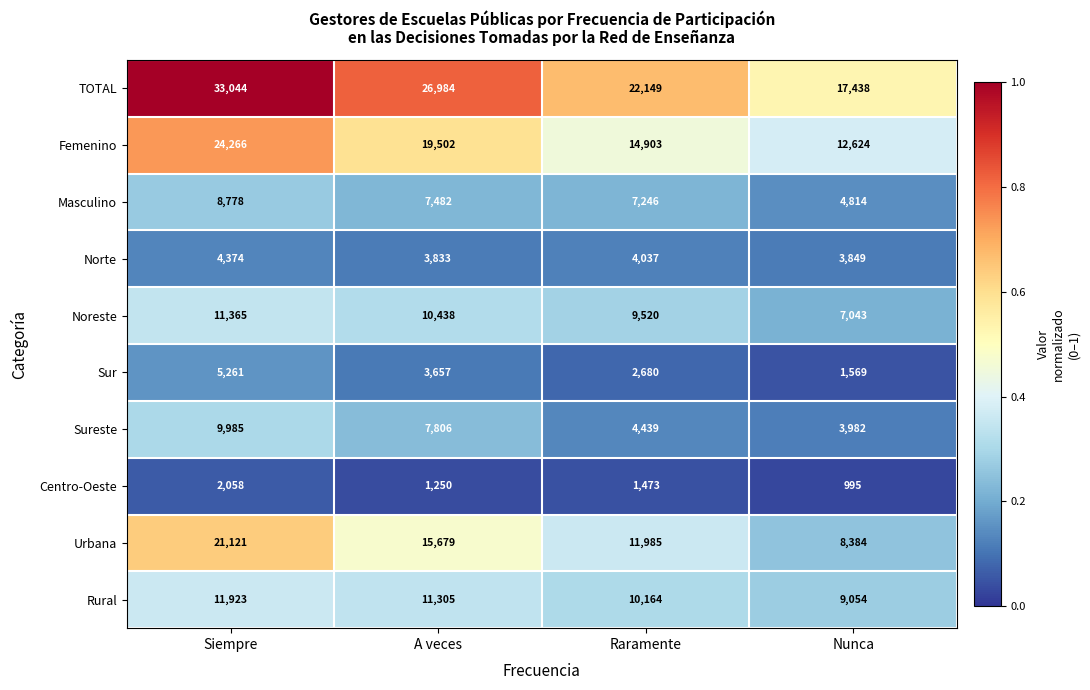

The value of Centro-Oeste at A veces is 1250. True or false?

True